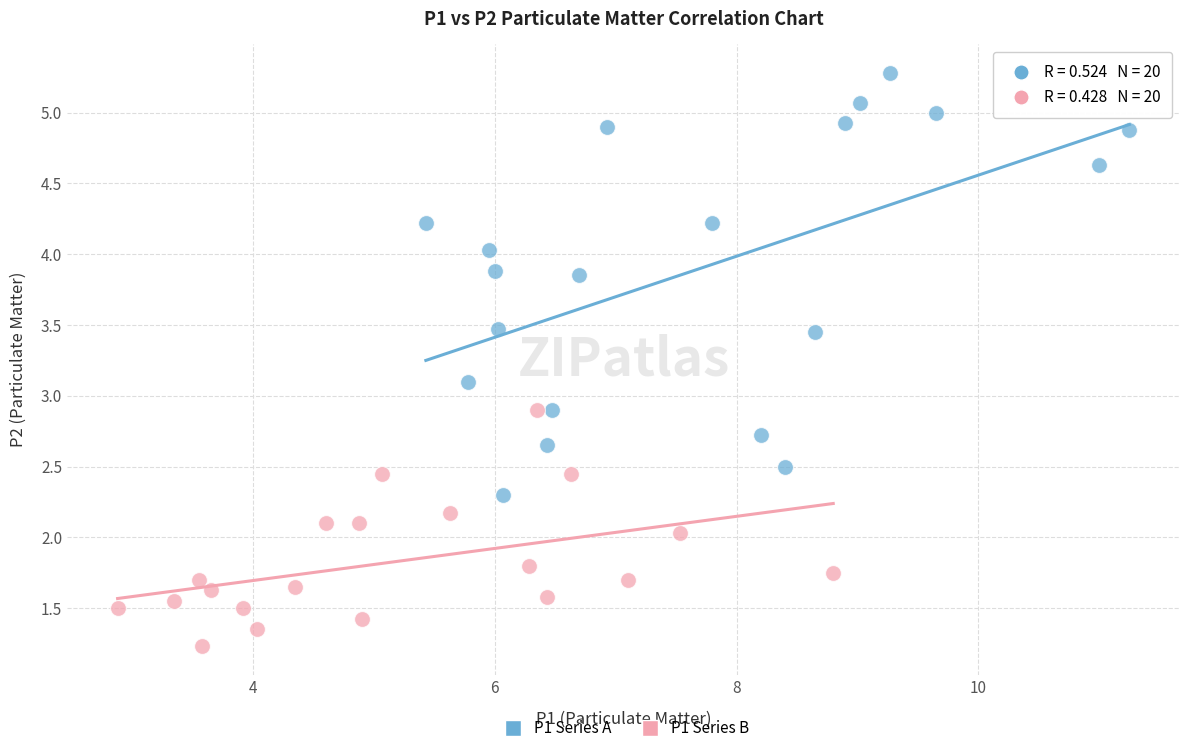

Which series reaches the minimum Y coordinate?

P1 Series B